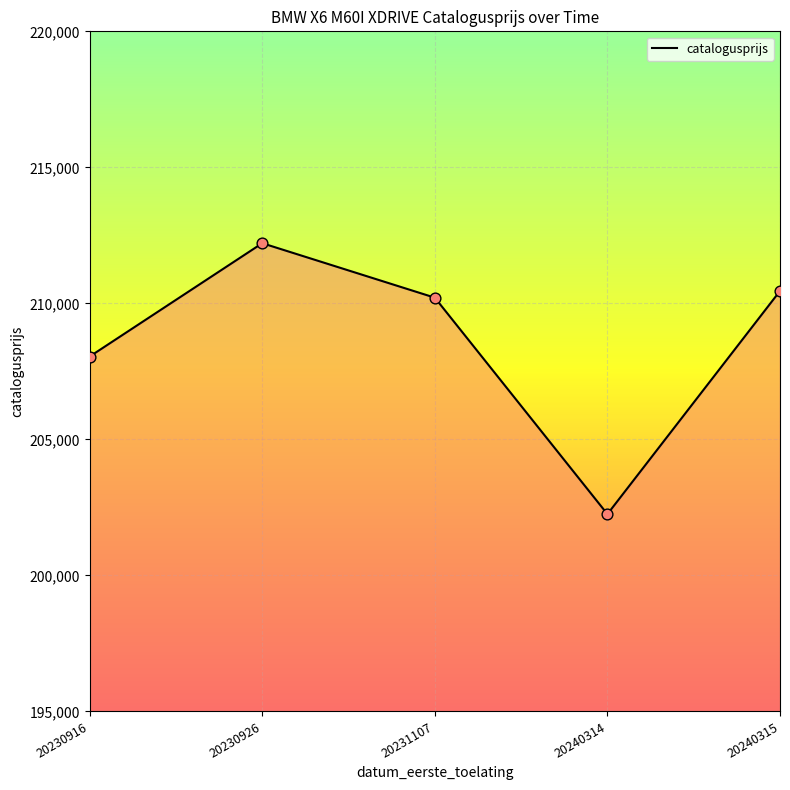

What is the change in value from 20240314 to 20240315?

+8203